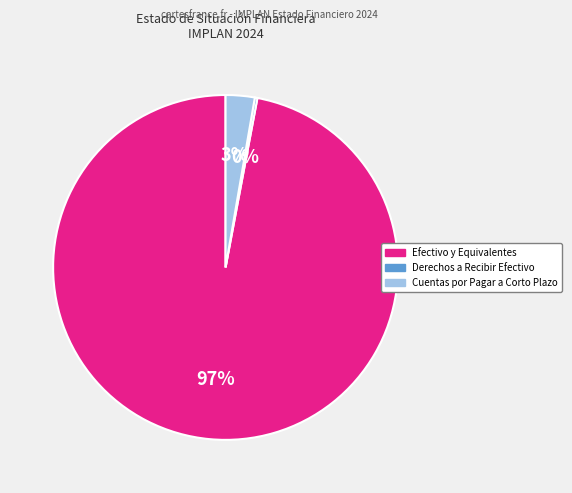

True or false: Efectivo y Equivalentes accounts for 97% of the total.

True